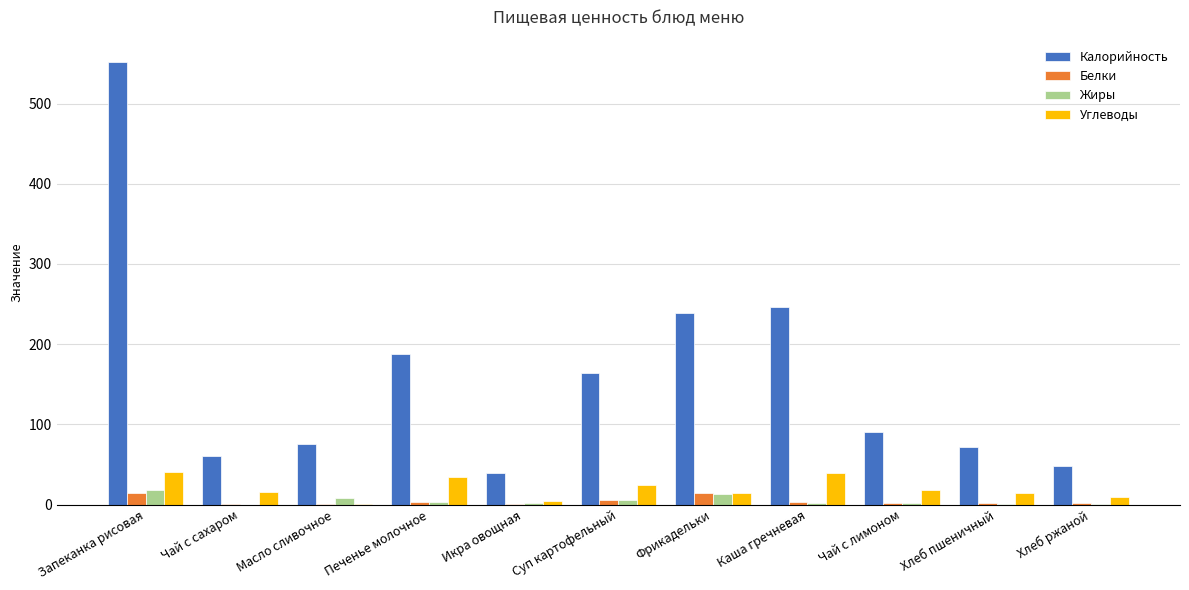

What is the greatest value displayed?

552.0